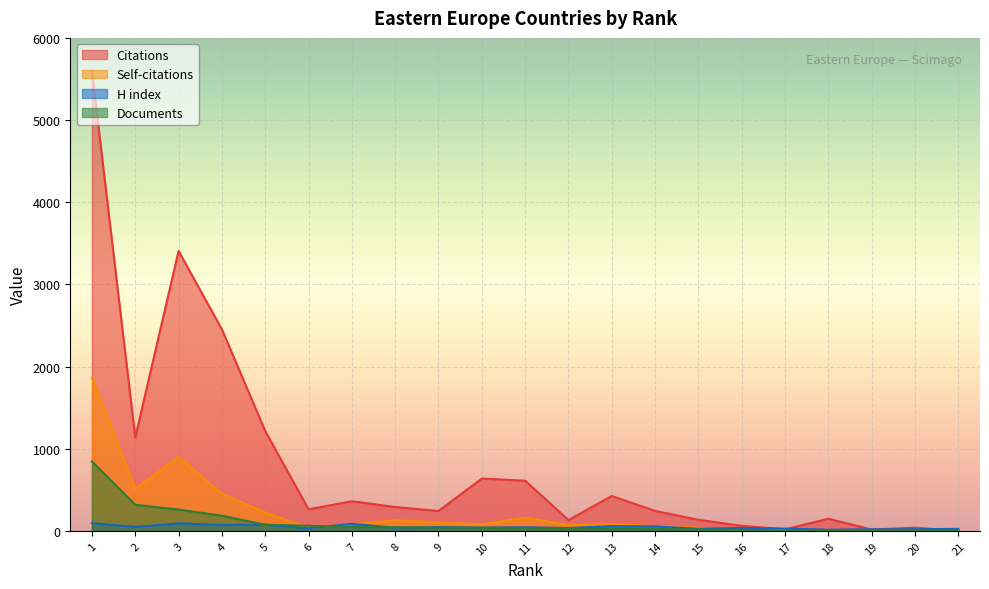

How many lines are shown in the chart?

4